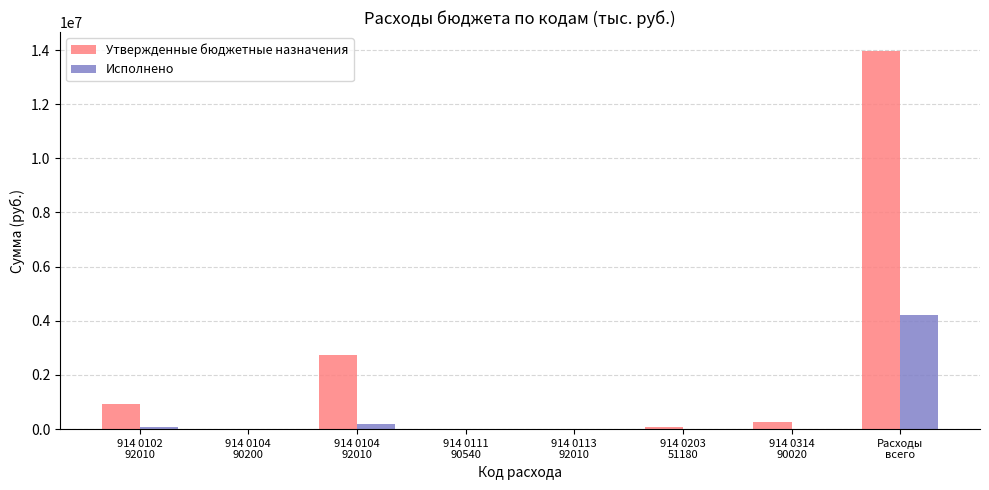

What is the spread (max minus min) of values at Расходы
всего?

9744593.4